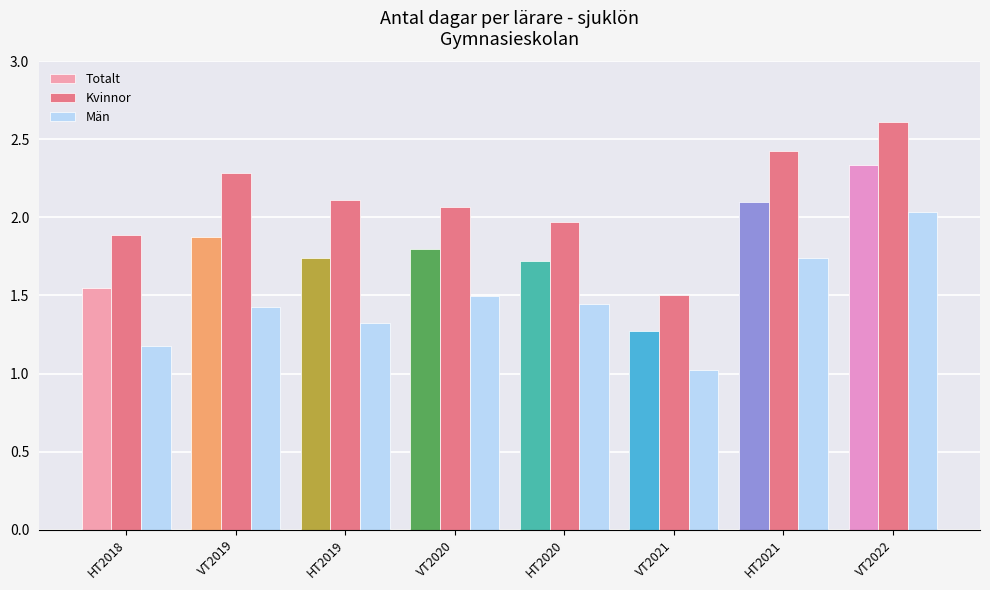

How many groups of bars are there?

8